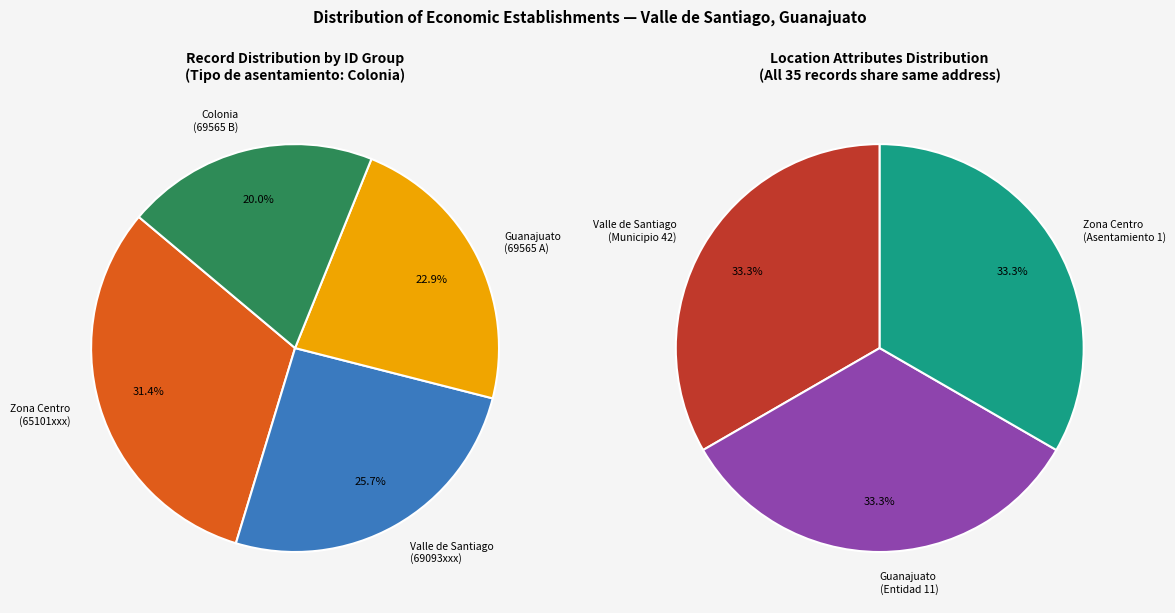

To the nearest percent, what is the average slice percentage?

25%